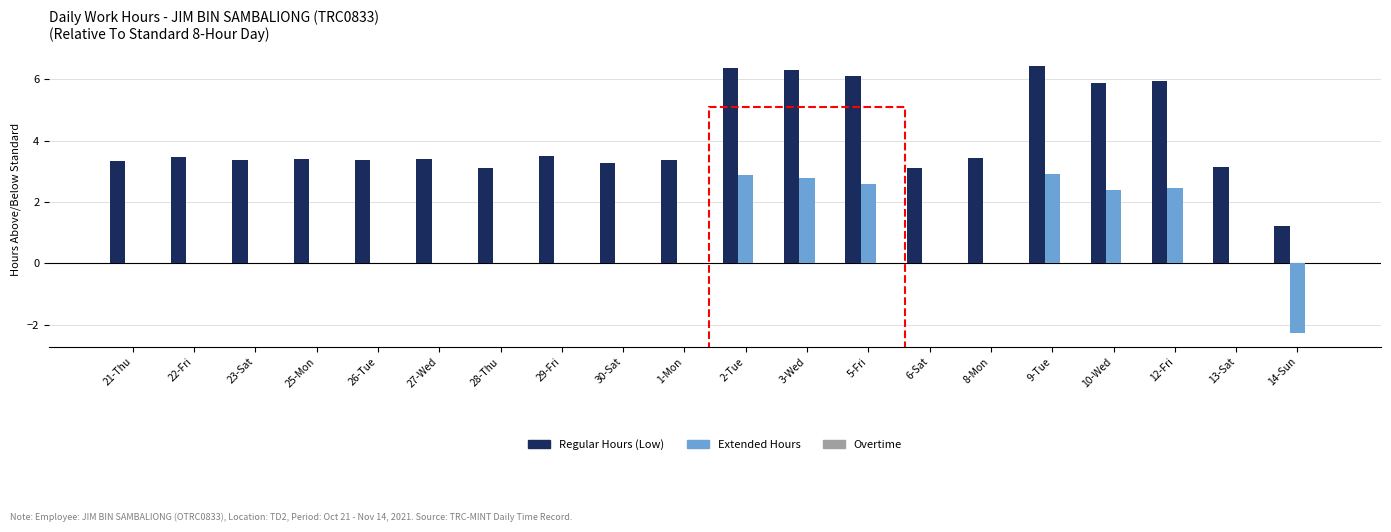

What is the sum of all Extended Hours values?

13.8